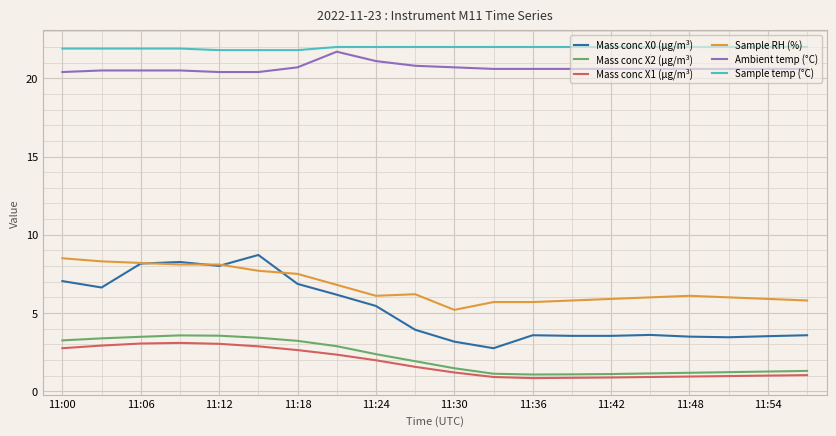

True or false: Sample temp (°C) and Mass conc X2 (μg/m³) cross at least once.

False